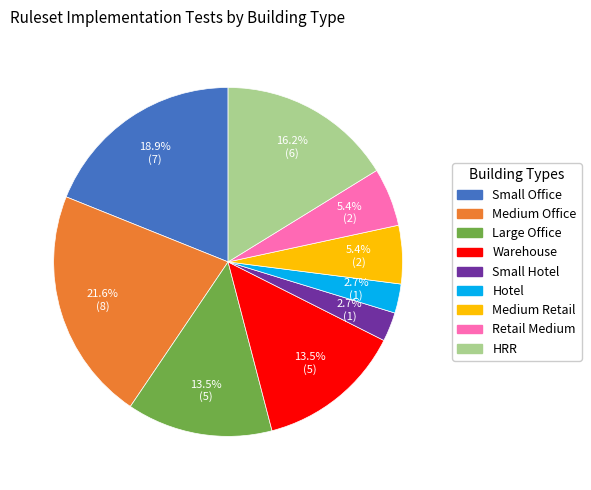

Which category has the biggest portion of the pie?

Medium Office